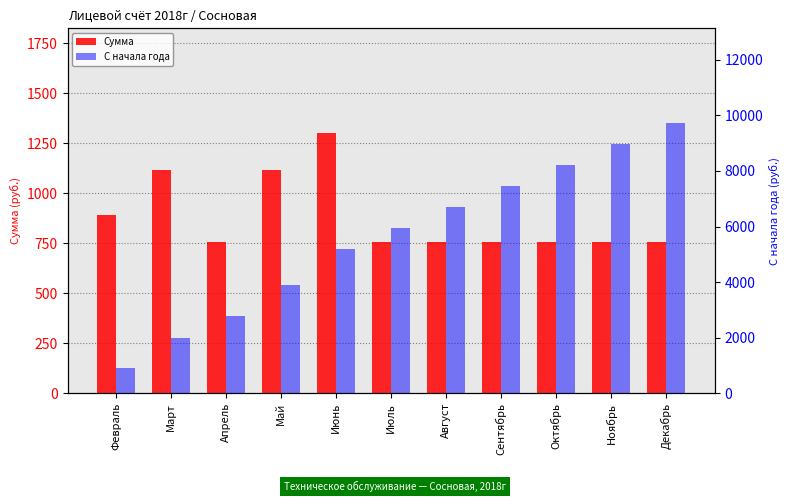

How many distinct data groups are displayed?

2